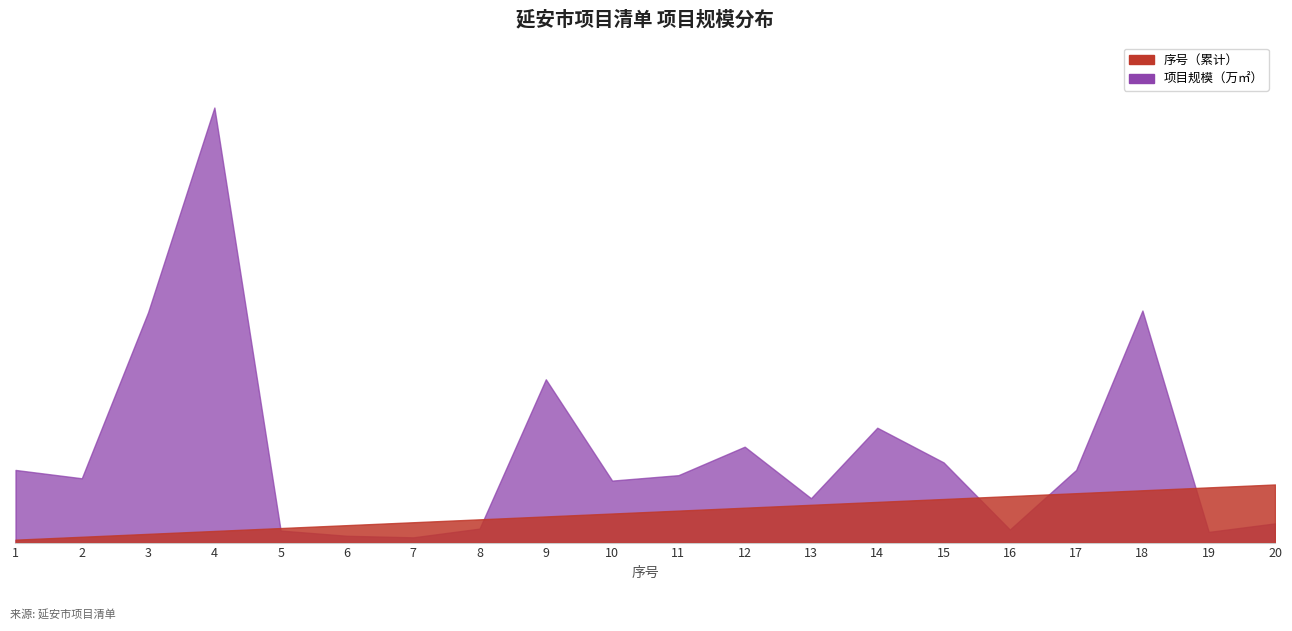

List the labels in order of 项目规模（万㎡） value, largest first.

4, 18, 3, 9, 14, 12, 15, 1, 17, 11, 2, 10, 13, 20, 8, 16, 5, 19, 6, 7